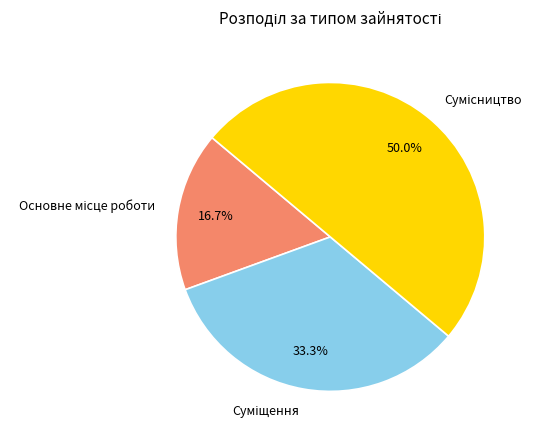

To the nearest percent, what is the average slice percentage?

33%